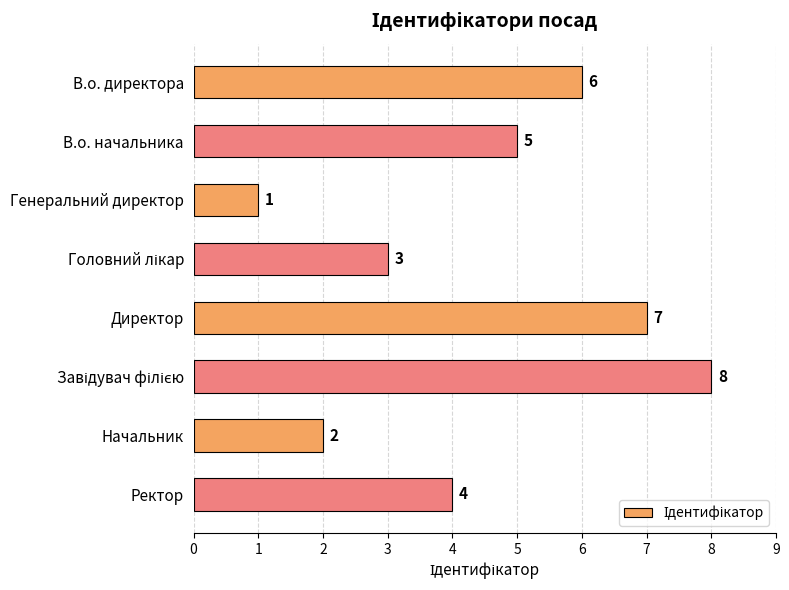

Which category has the lowest value across all series?

Генеральний директор